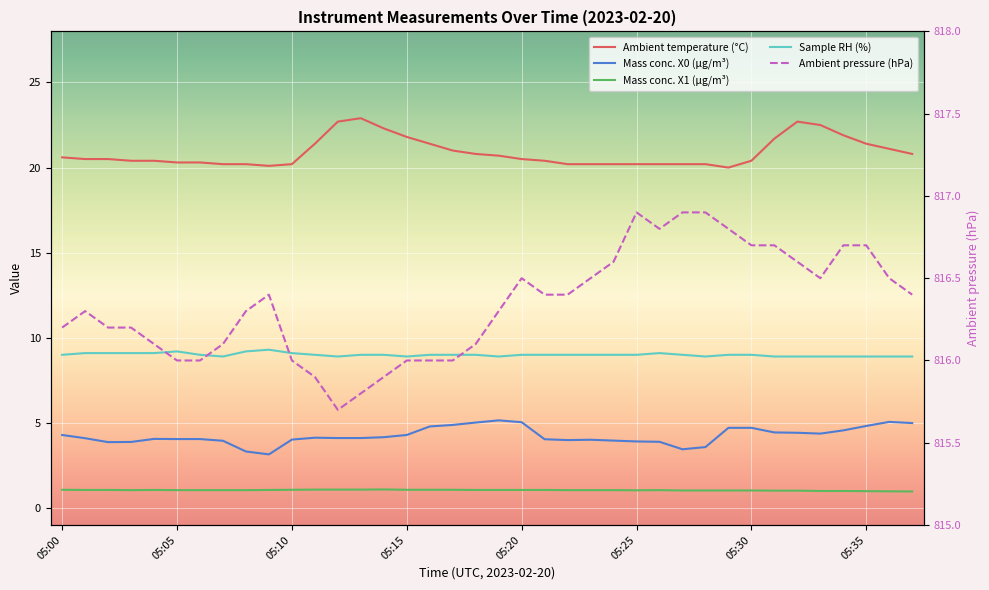

List the labels in order of Ambient pressure (hPa) value, smallest first.

05:12, 05:13, 05:11, 05:14, 05:05, 05:06, 05:10, 05:15, 05:16, 05:17, 05:04, 05:07, 05:18, 05:00, 05:02, 05:03, 05:01, 05:08, 05:19, 05:09, 05:21, 05:22, 05:37, 05:20, 05:23, 05:33, 05:36, 05:24, 05:32, 05:30, 05:31, 05:34, 05:35, 05:26, 05:29, 05:25, 05:27, 05:28